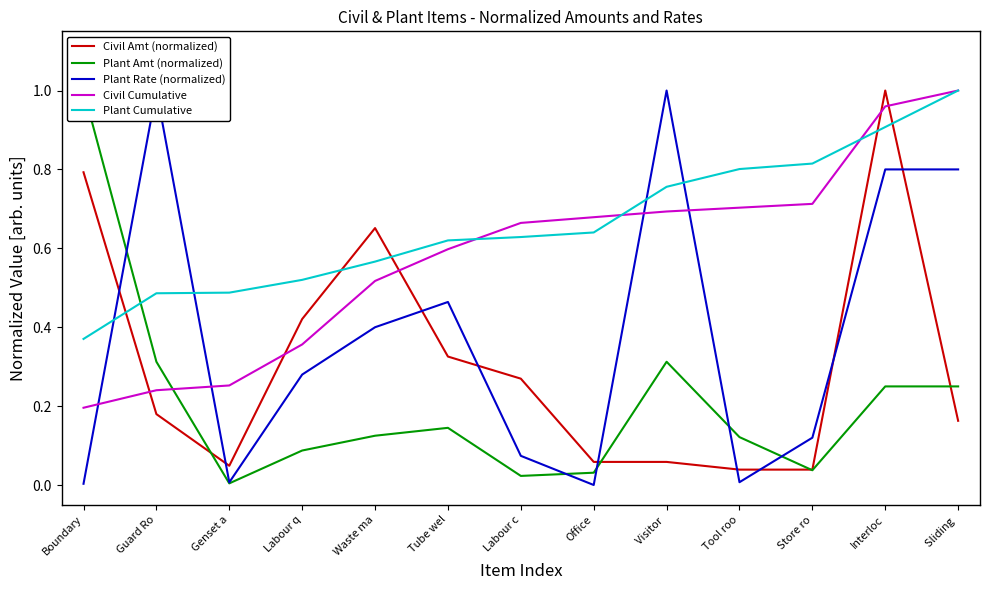

Which series ends up on top after the final intersection of Civil Amt (normalized) and Plant Amt (normalized)?

Plant Amt (normalized)